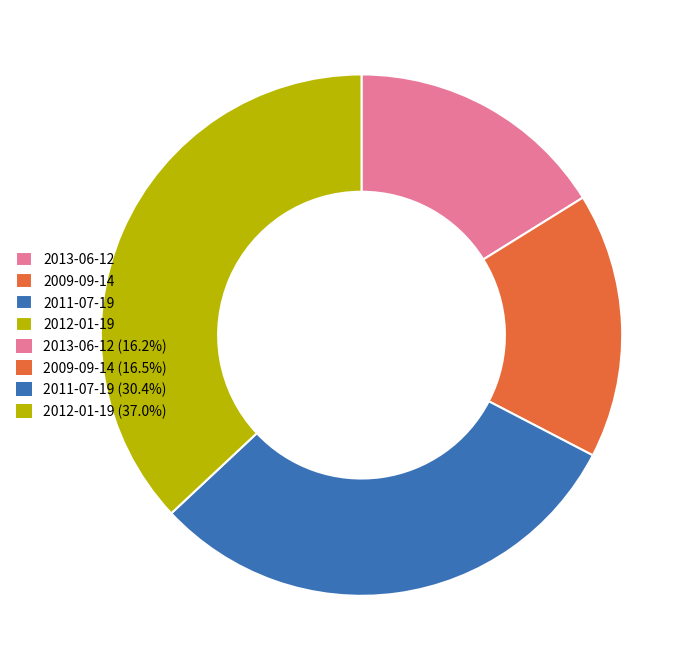

Does any single category account for the majority?

No